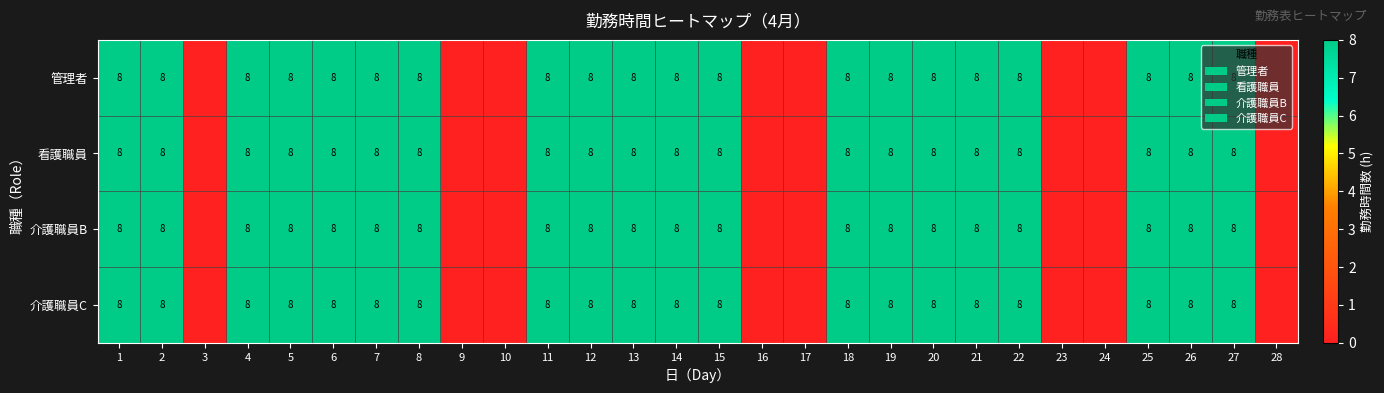

What is the total value across all series at 2?

32